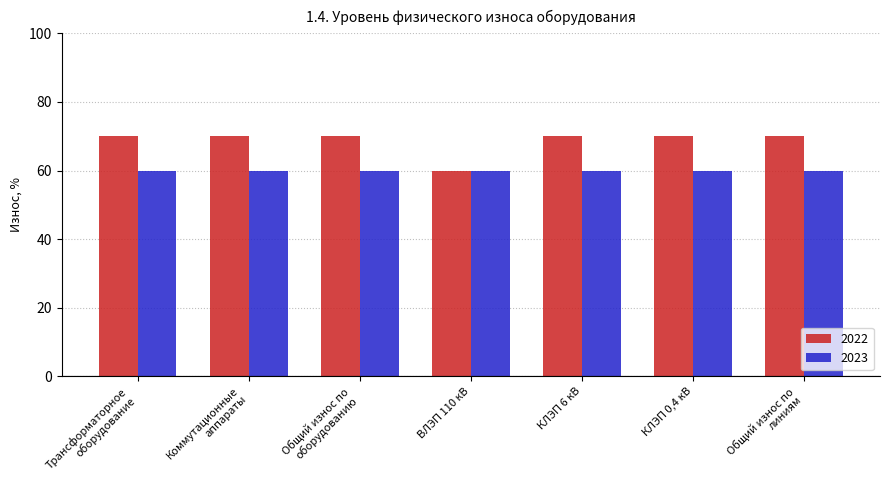

What is the greatest value displayed?

70